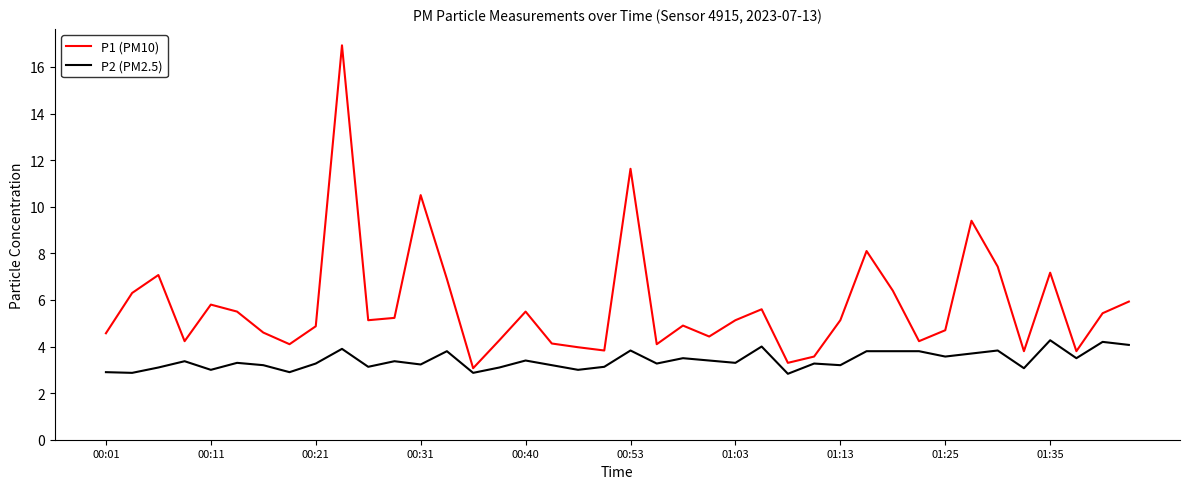

Count the number of data series in this chart.

2